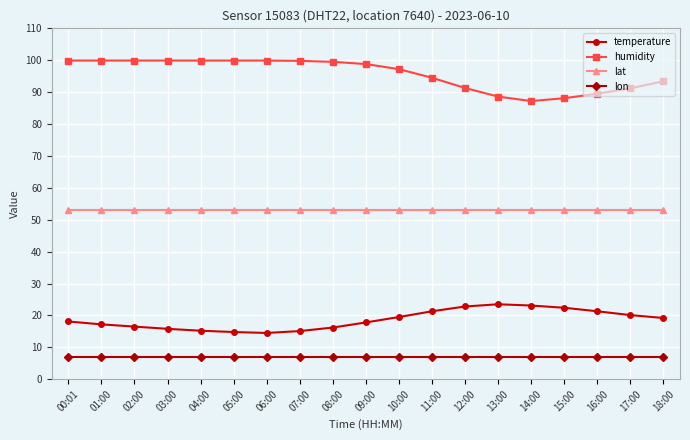

What is the difference between the maximum and second lowest values in the temperature series?

8.7